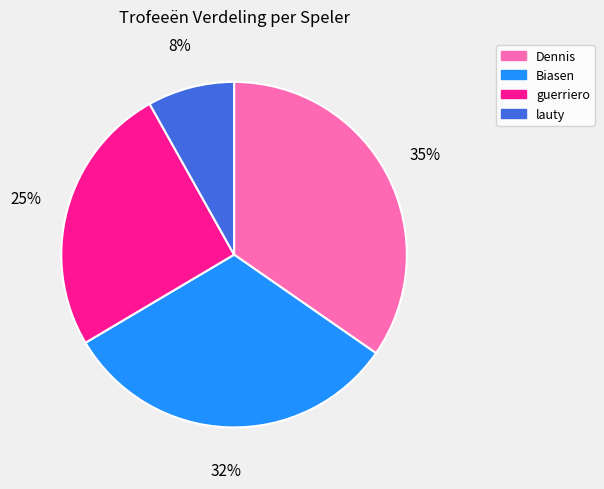

How many slices are in this pie chart?

4